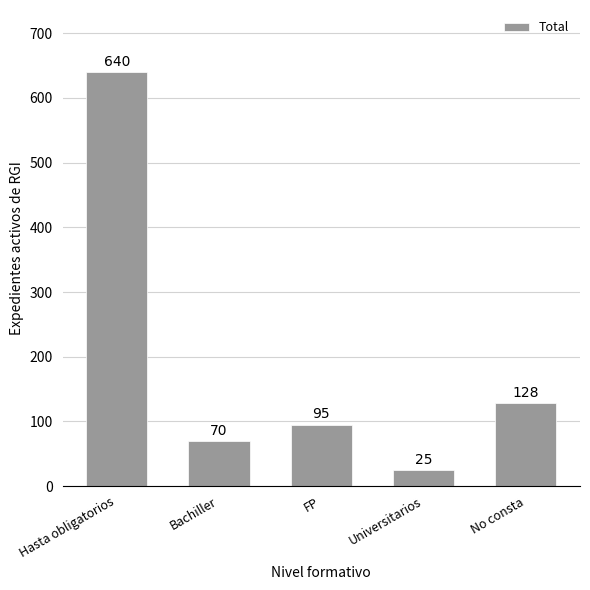

The chart shows a value of 95 at FP. True or false?

True